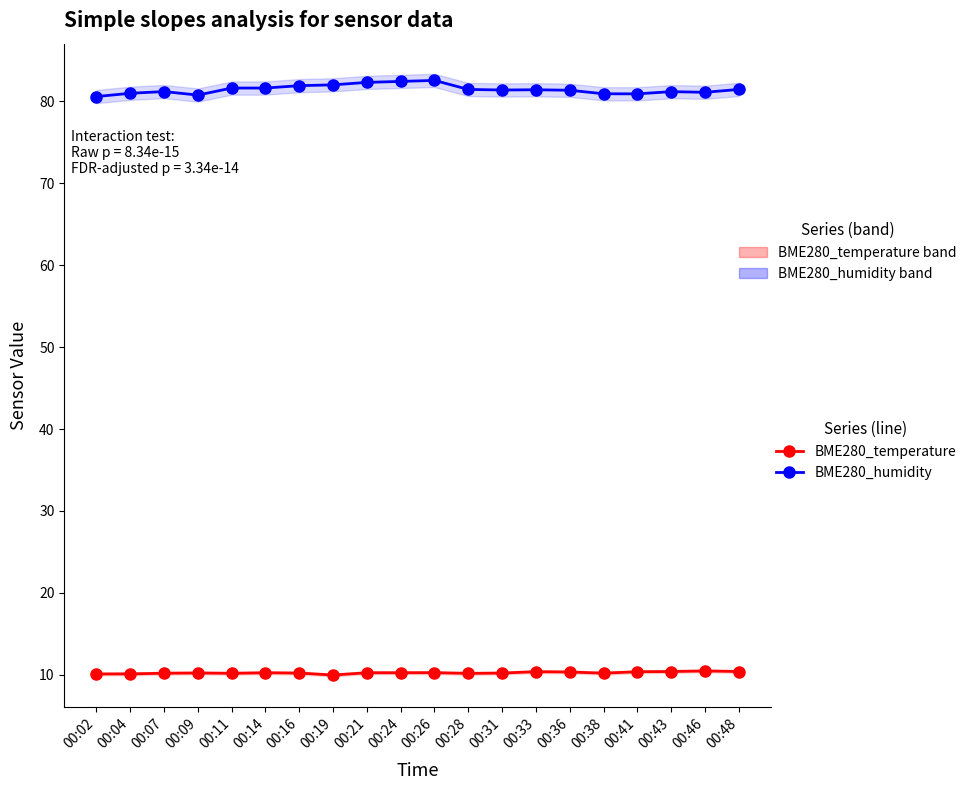

What is the highest value of the BME280_humidity series?

82.5